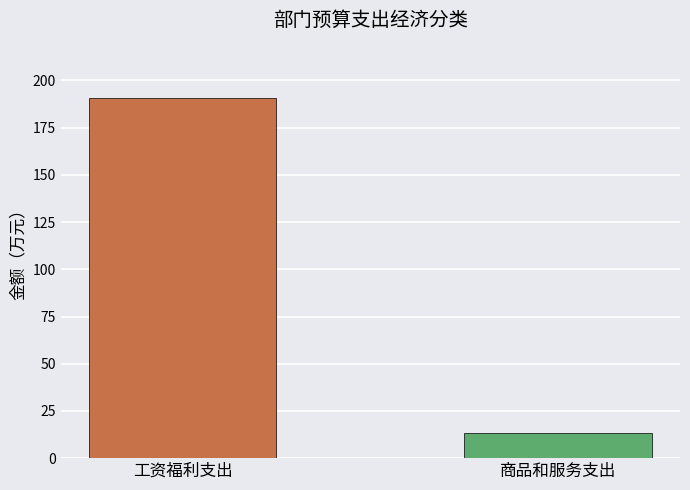

Is it true that the value at 工资福利支出 is 190.9?

True